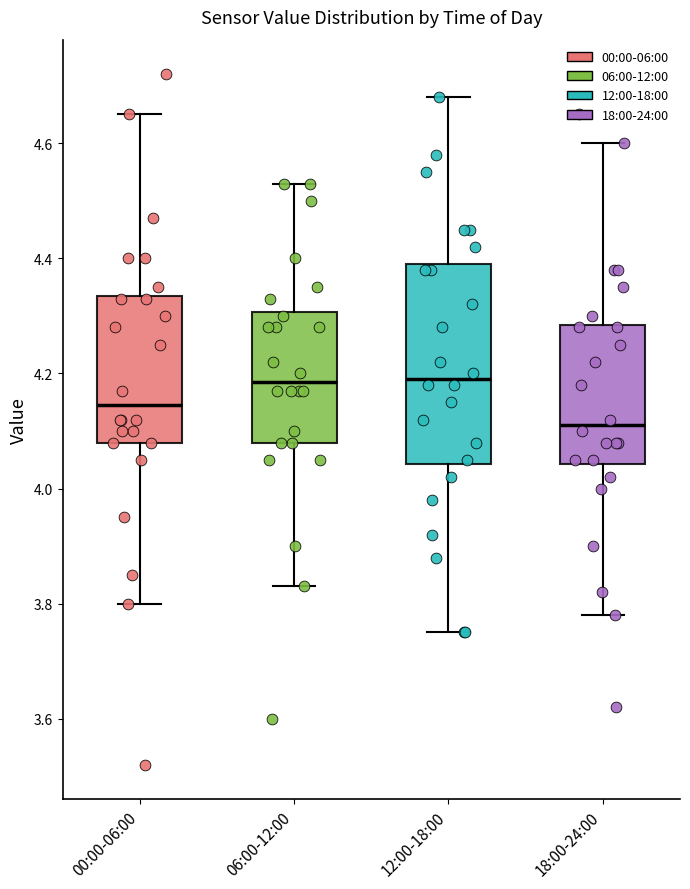

Comparing the boxes themselves (not the whiskers), which one is the tallest?

12:00-18:00